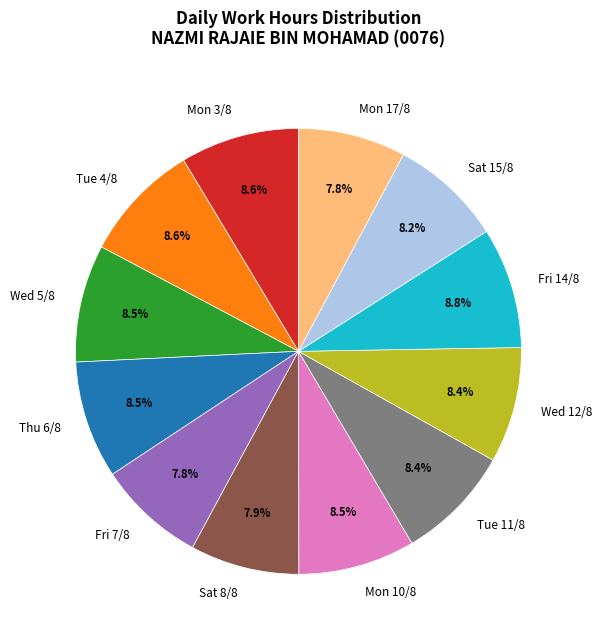

To the nearest percent, what is the combined percentage of Fri 7/8 and Mon 10/8?

16%